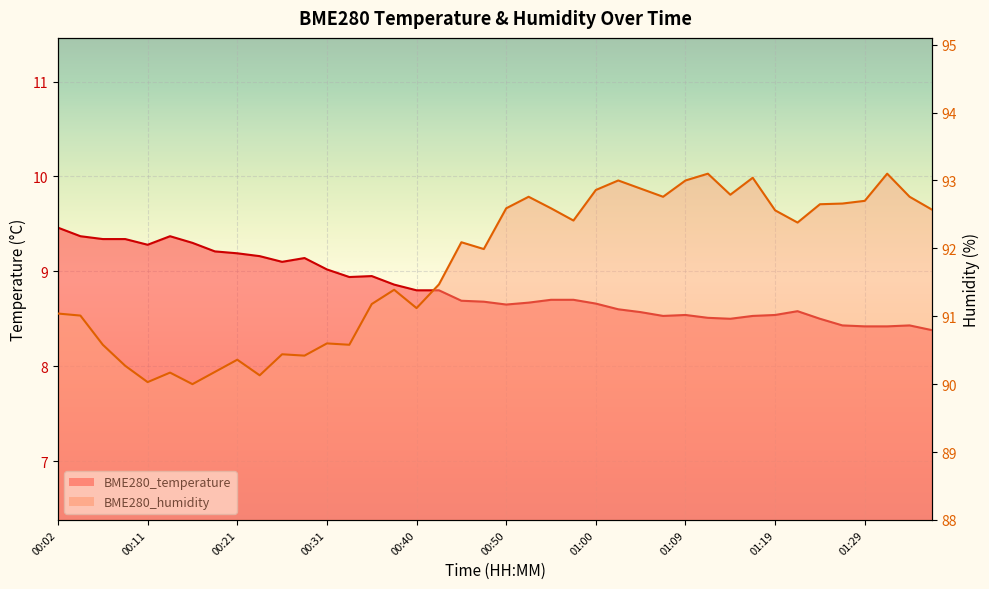

Read the BME280_temperature value at 00:26.

9.1